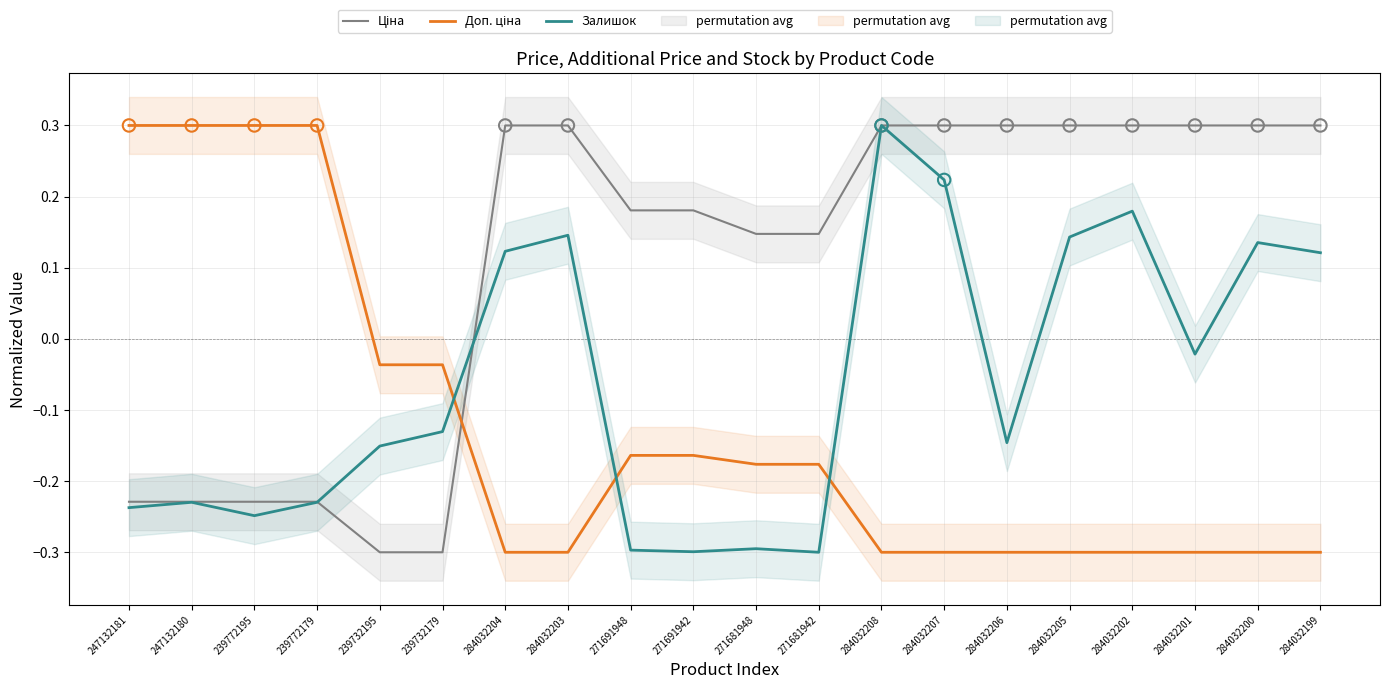

Which series has the largest total across all categories?

Ціна